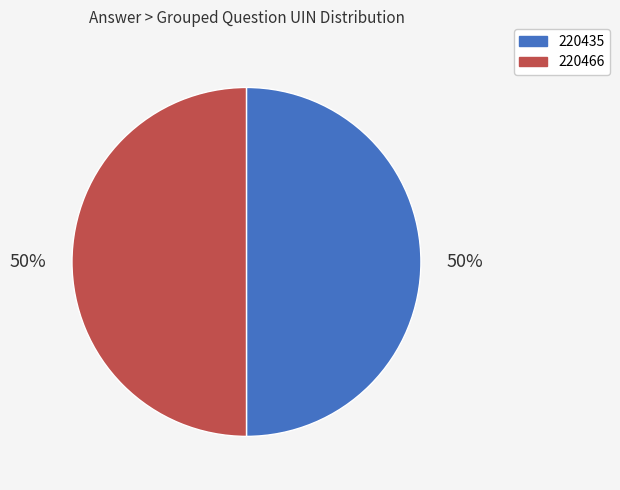

True or false: 220466 accounts for 50% of the total.

True